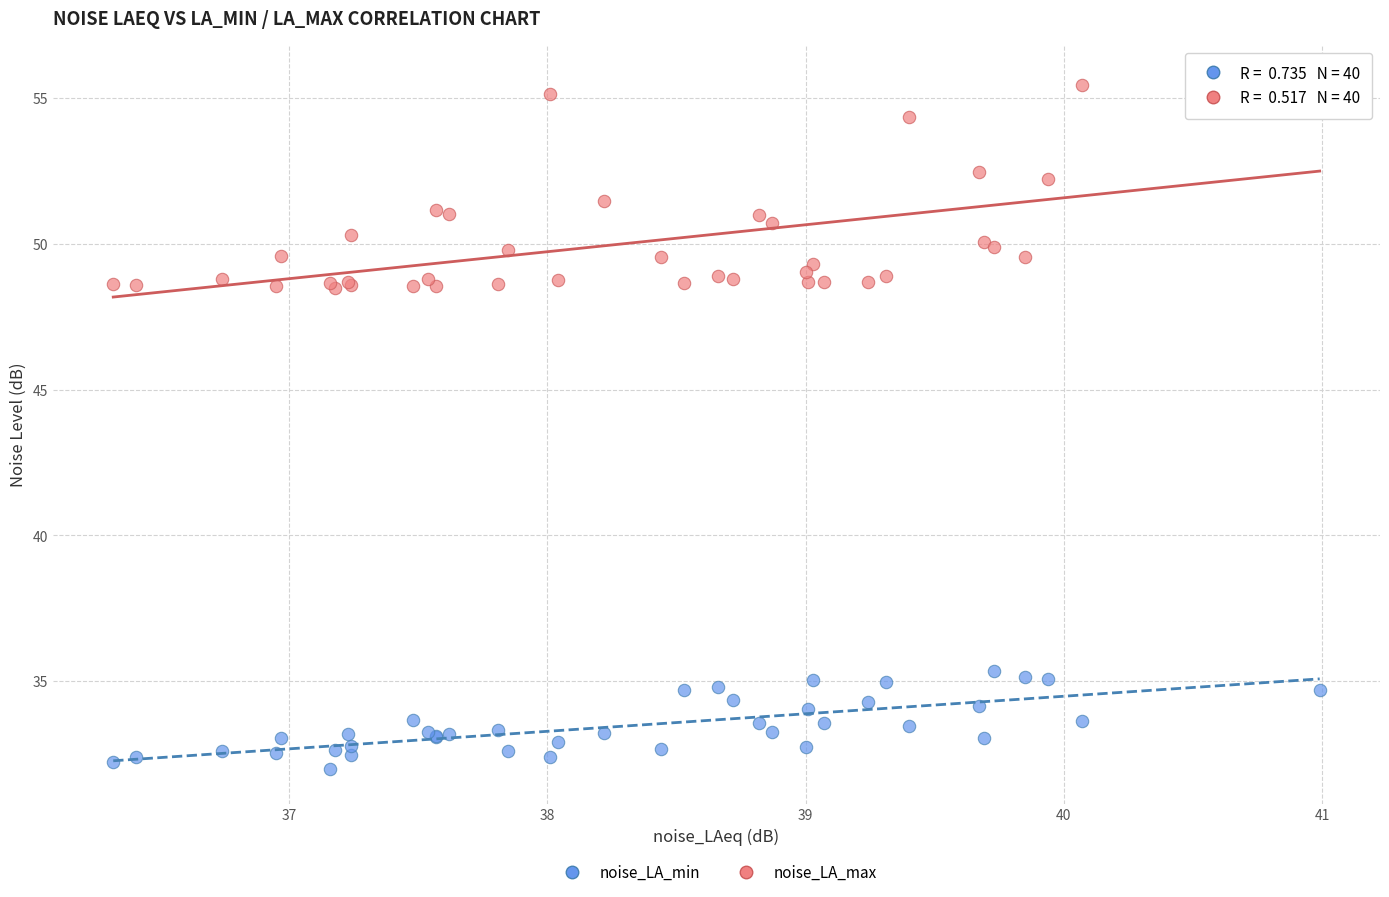

What are all the series names shown in the legend?

noise_LA_min, noise_LA_max